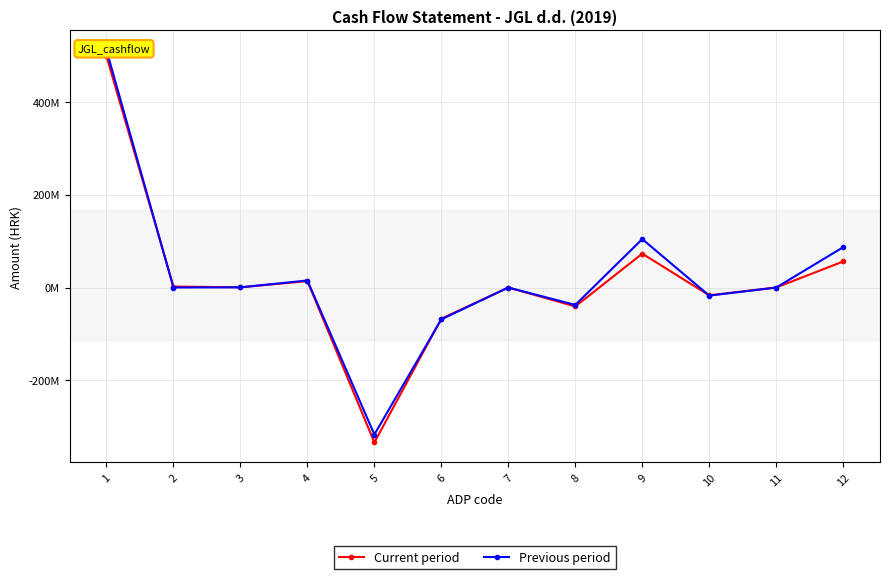

The Previous period series shows -37512789 at 8. True or false?

True